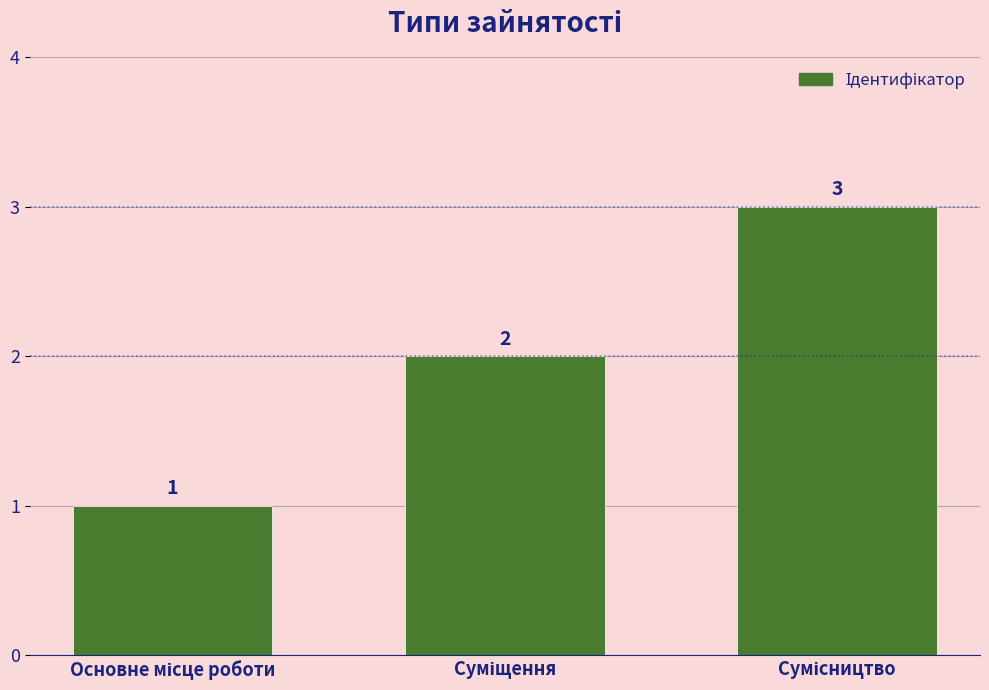

What is the maximum value shown in the chart?

3